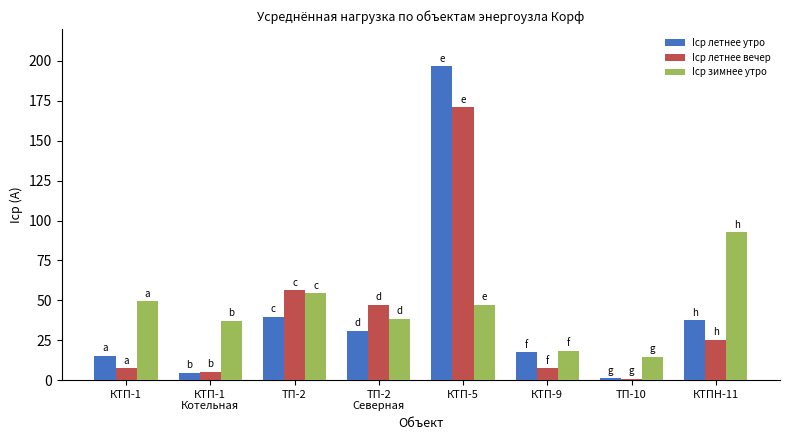

What is the difference between the Iср зимнее утро values at КТПН-11 and КТП-5?

45.6